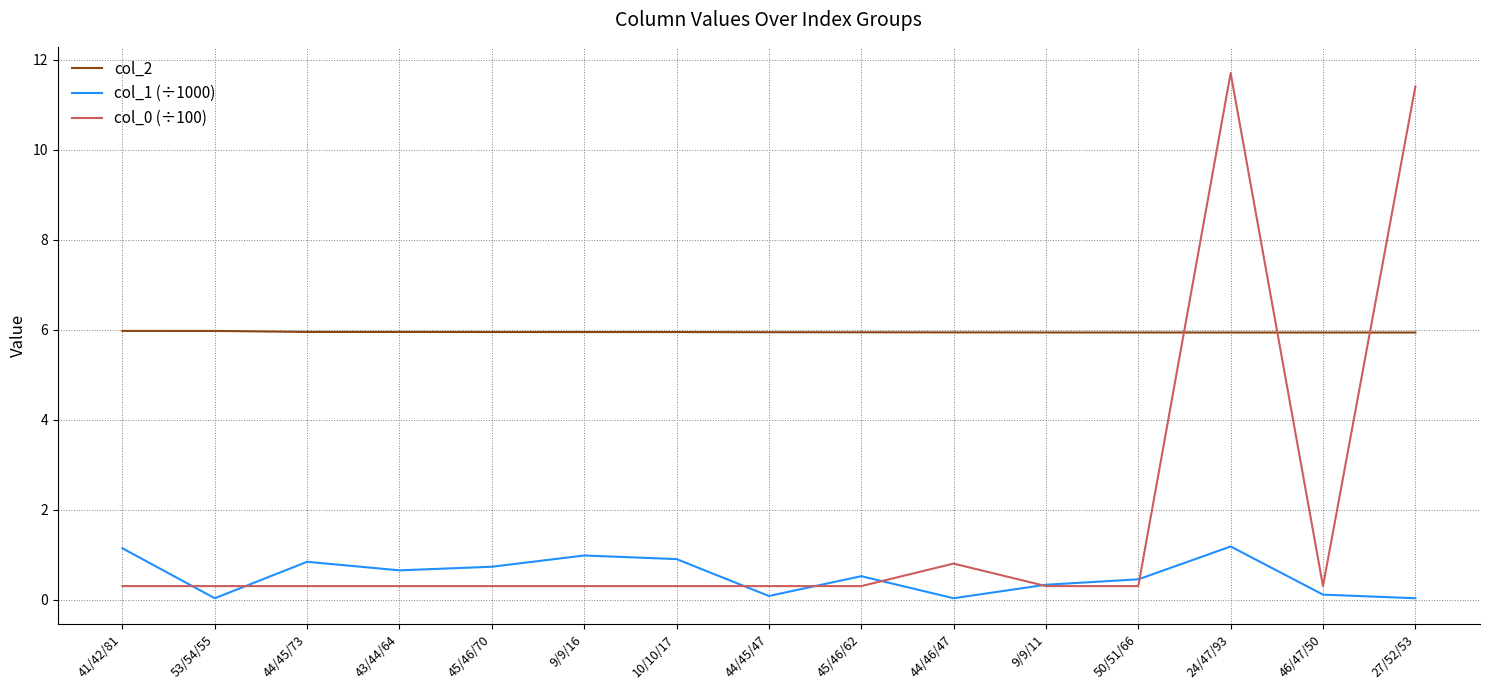

Is it true that col_2 equals 8.0 at 44/45/73?

False